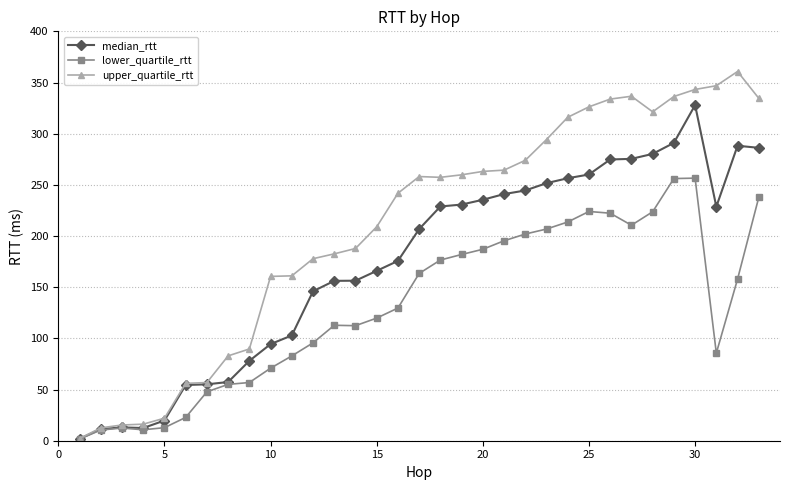

What is the value of the lower_quartile_rtt point at the 2nd from the left?

10.5